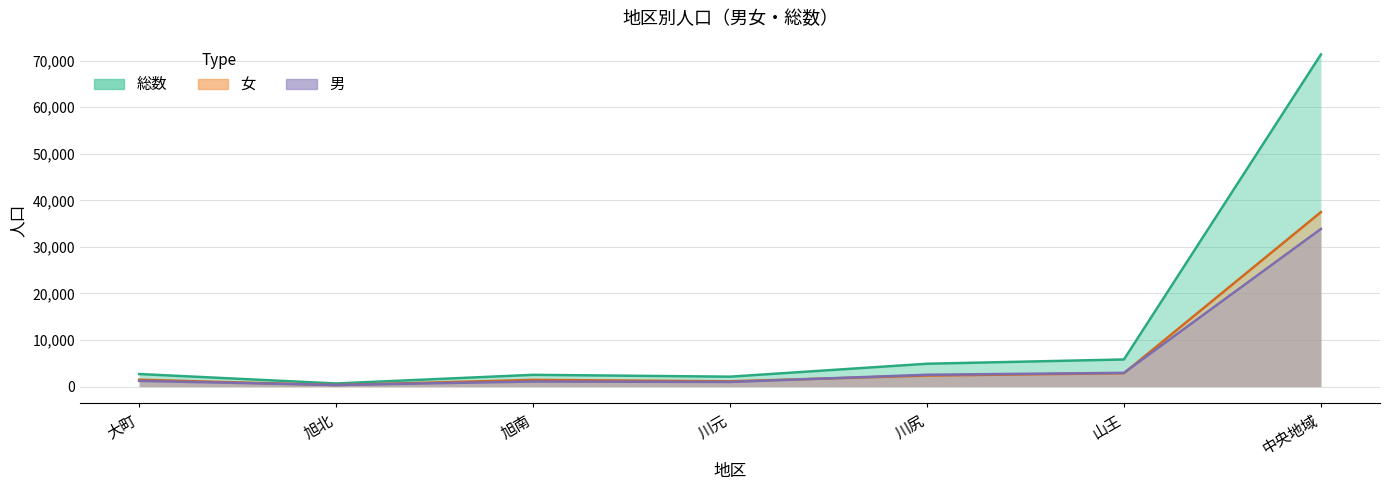

Reading left to right, list all the values displayed in this chart.

総数: 大町=2697	旭北=669	旭南=2524	川元=2128	川尻=4904	山王=5821	中央地域=71313
男: 大町=1223	旭北=340	旭南=1088	川元=991	川尻=2542	山王=2949	中央地域=33848
女: 大町=1474	旭北=329	旭南=1436	川元=1137	川尻=2362	山王=2872	中央地域=37465